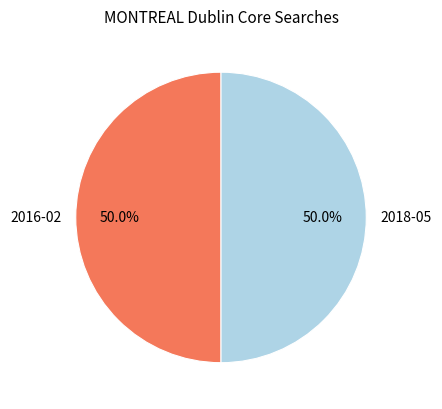

Approximately how many times larger is the value at 2016-02 compared to 2018-05?

1.0